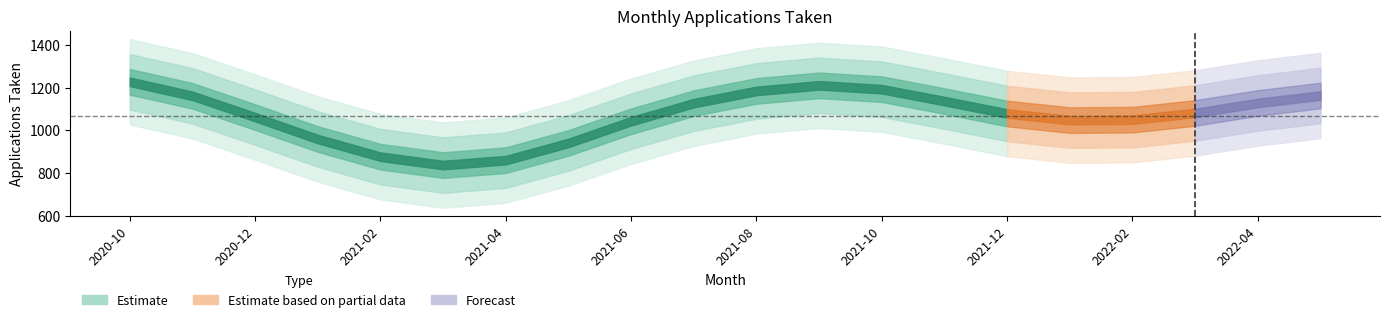

What is the difference between the maximum and minimum values?

622